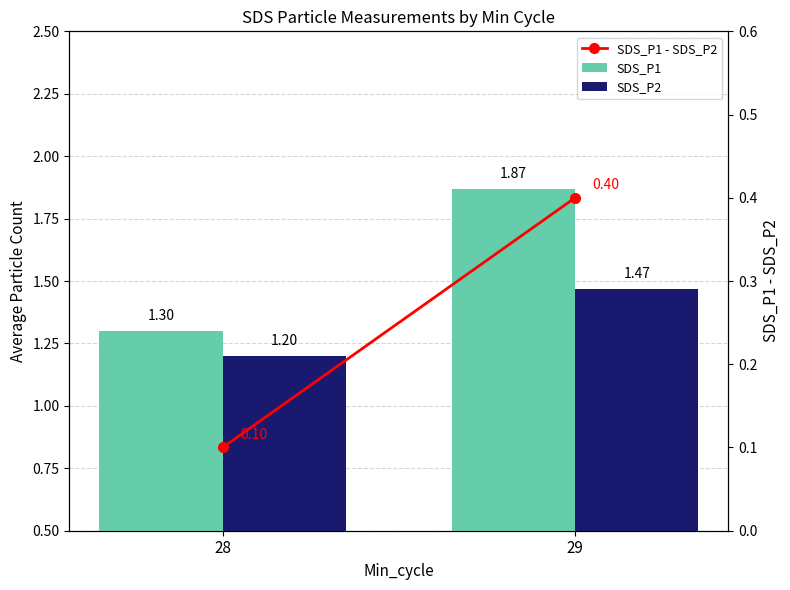

Is the value of SDS_P2 at 29 greater than the value of SDS_P1 - SDS_P2 at 28?

Yes